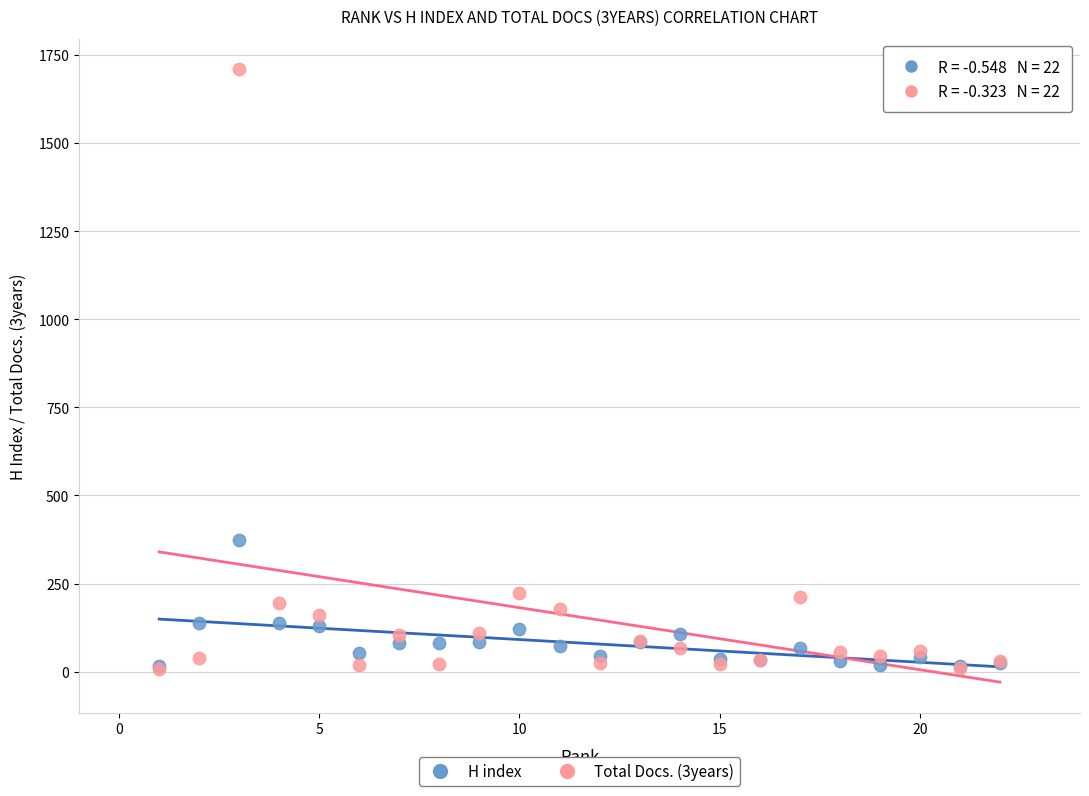

Across all series, what Y value is closest to 859?

373